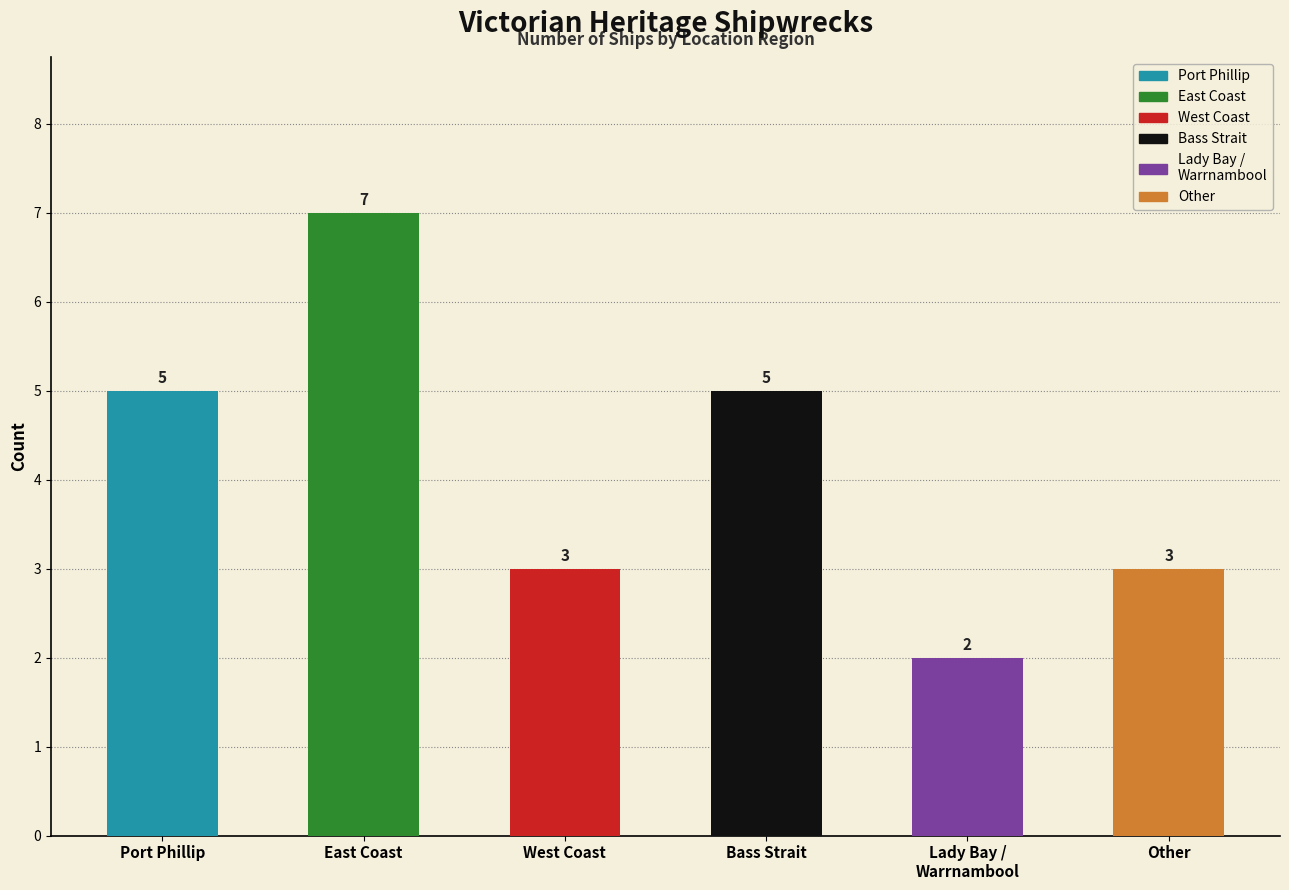

Where is the data nearest to the value 4?

Port Phillip